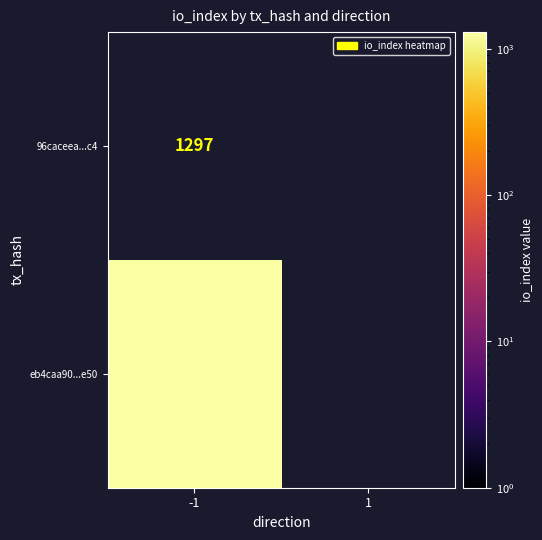

At which label does 96caceea09c56e1844ae1dd882953a6ac44a0c4 reach its peak?

-1